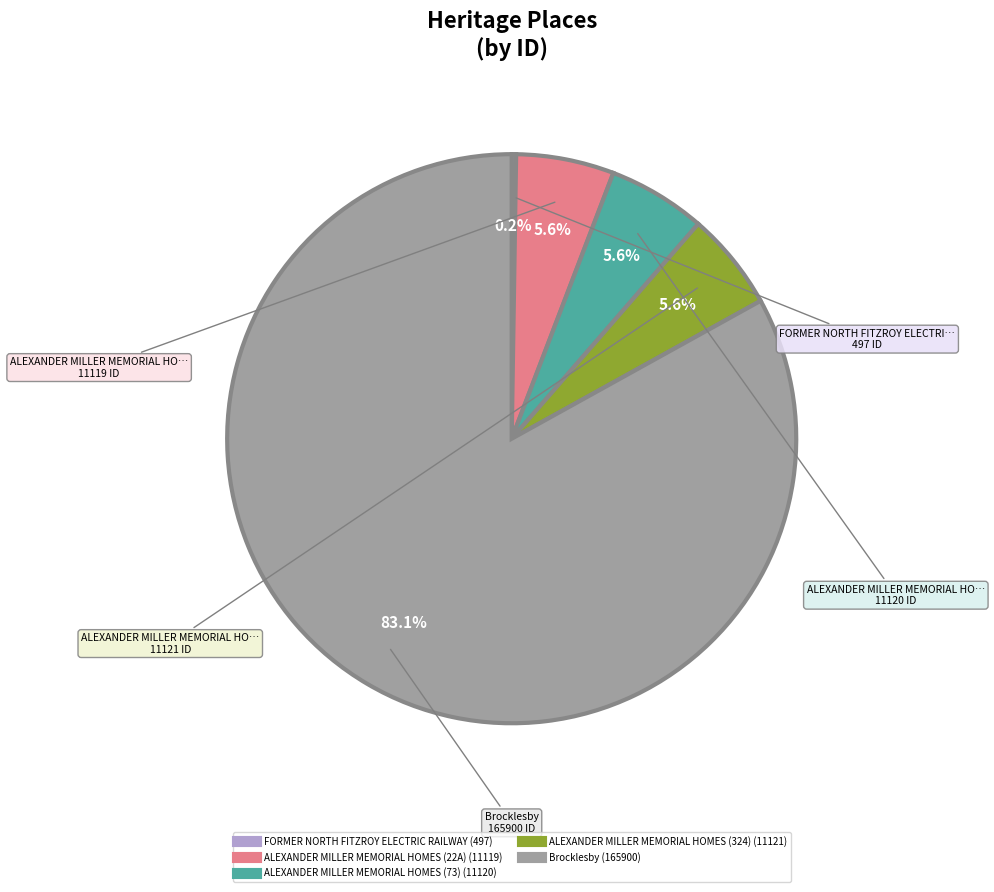

Between Brocklesby and ALEXANDER MILLER MEMORIAL HOMES (73), which is larger?

Brocklesby